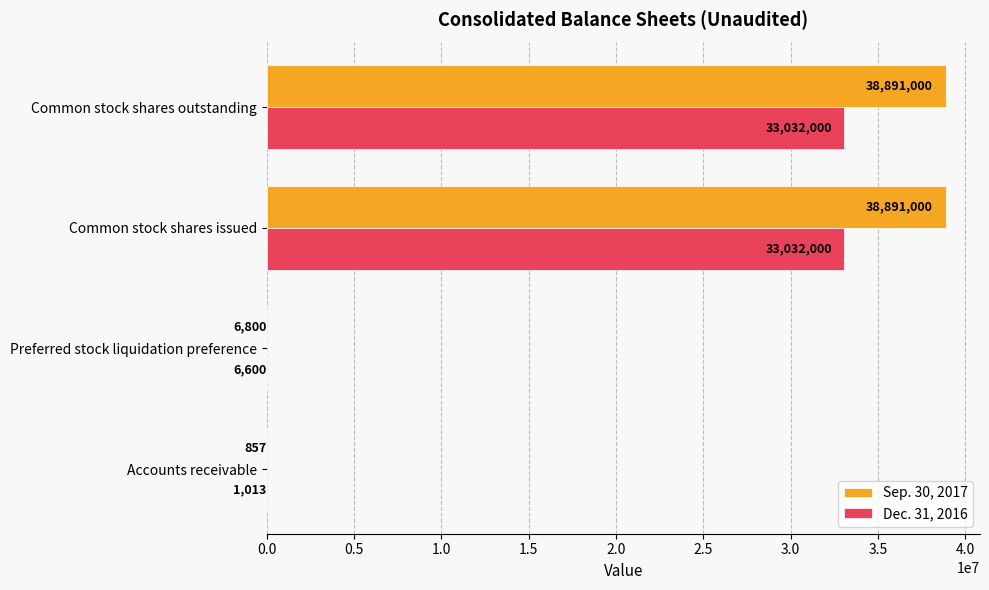

Where is Dec. 31, 2016 nearest to the value 16516506?

Preferred stock liquidation preference